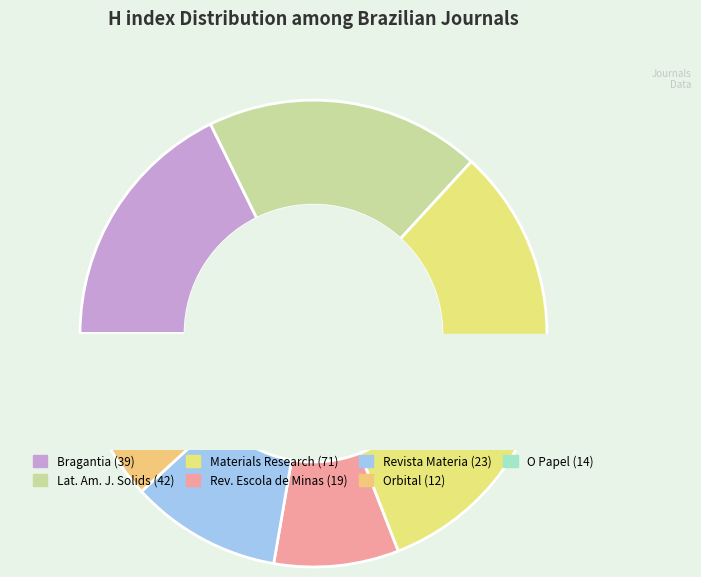

Which category has the biggest portion of the pie?

Materials Research